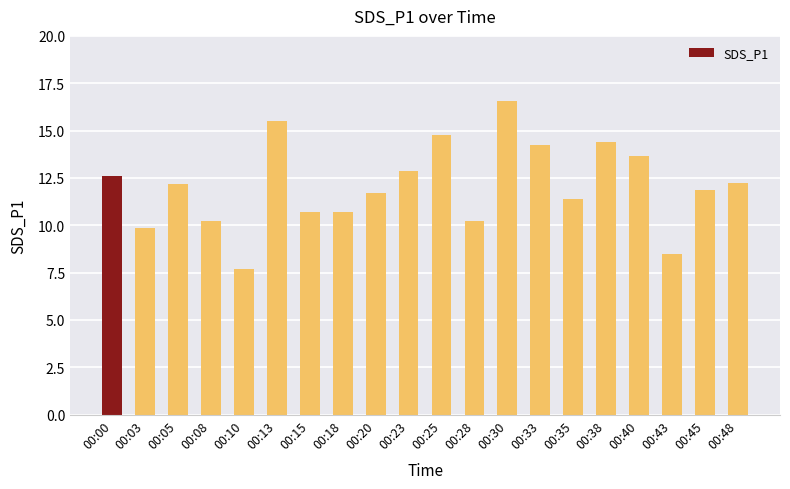

Which has a higher value, 00:40 or 00:45?

00:40